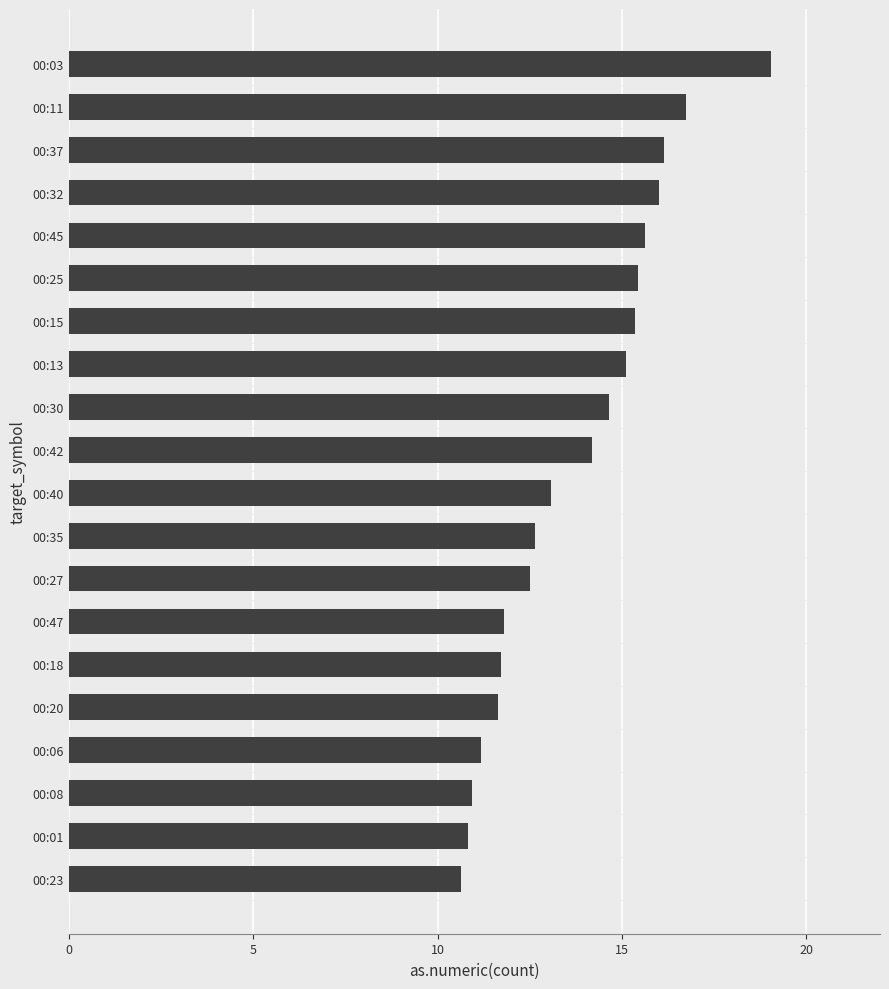

Which category has the highest value across all series?

00:03